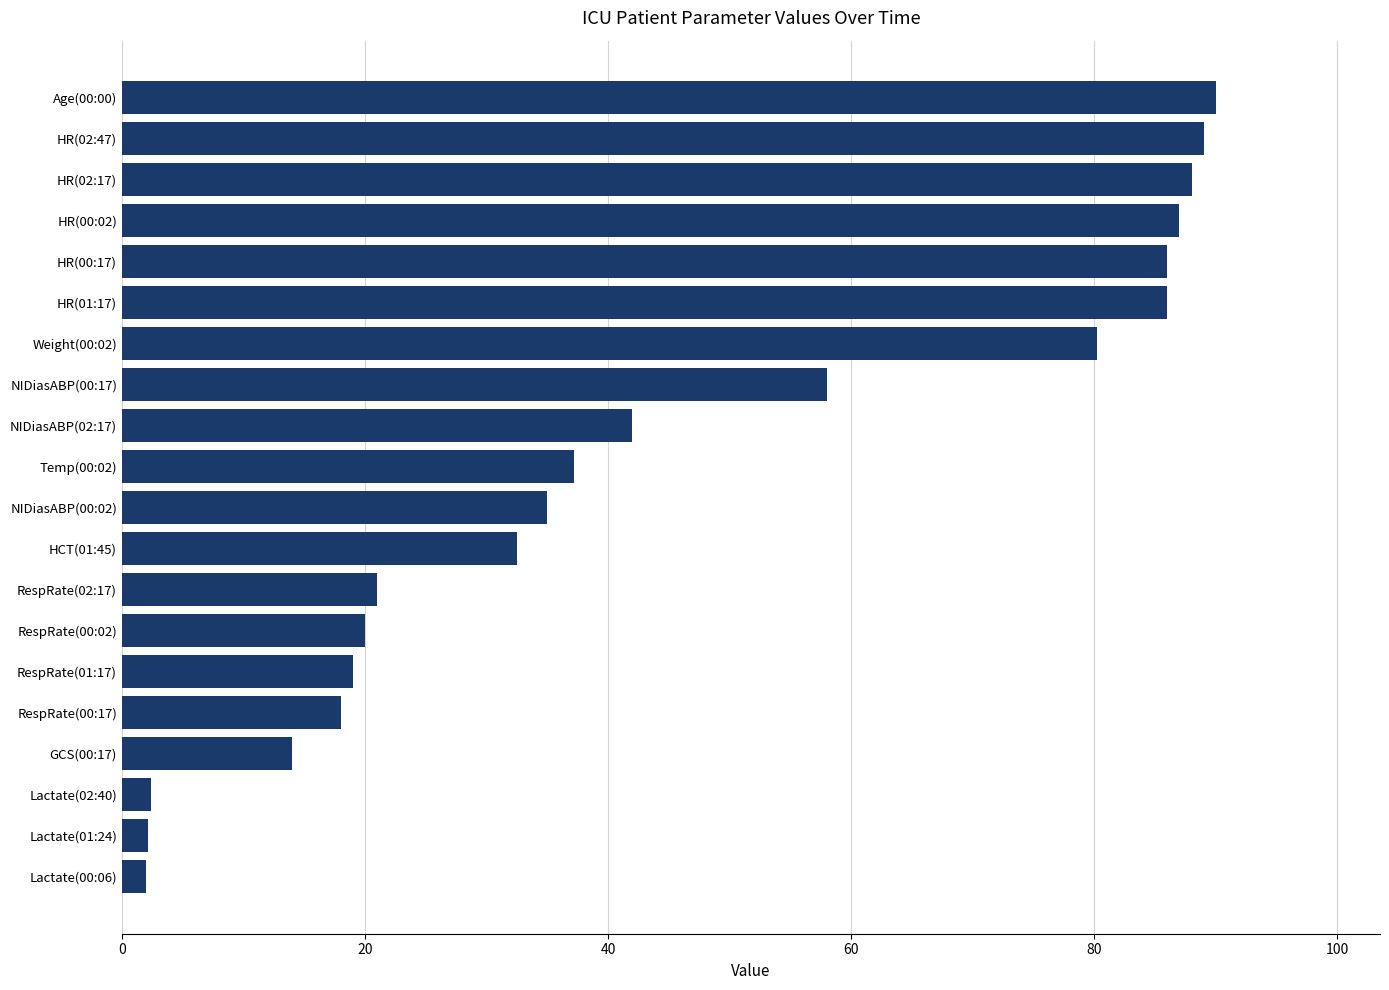

What is the sum of all values?

909.4